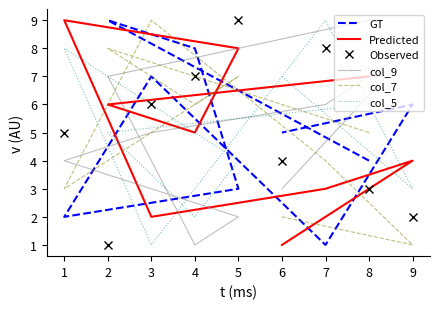

At which label is col_9 closest to 5?

3